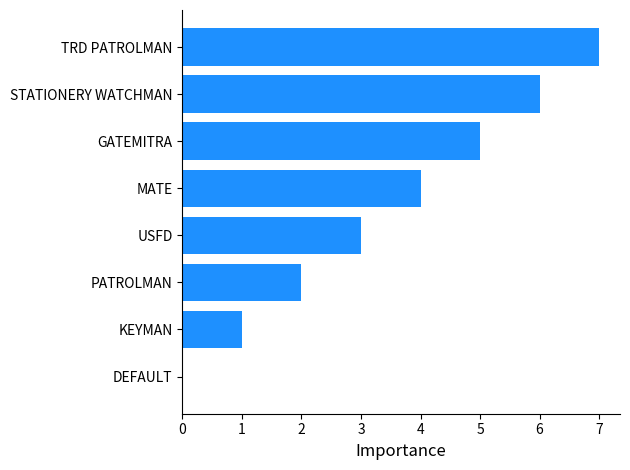

At which label is the value closest to 3?

USFD